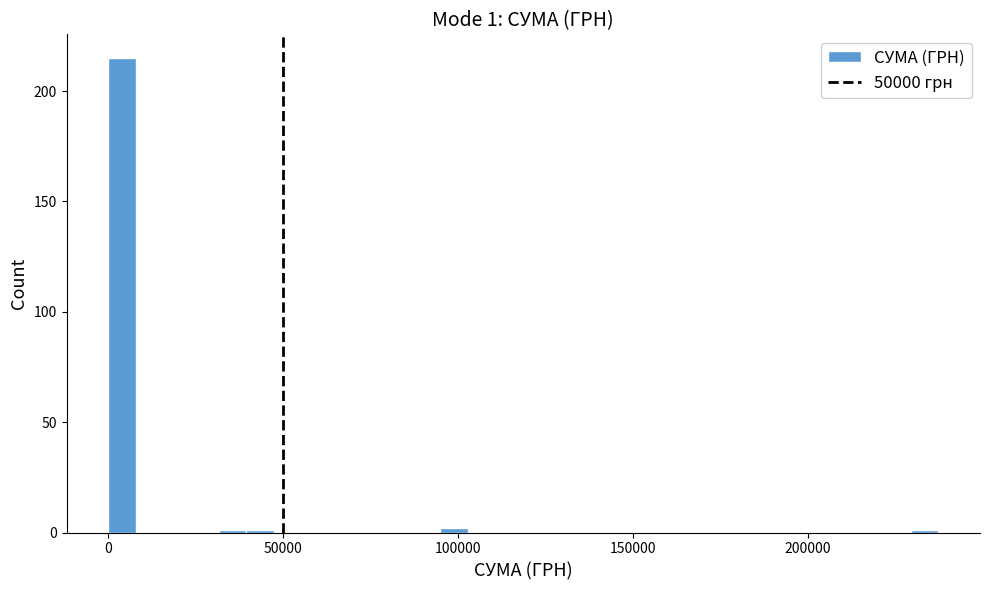

Around what value on the x-axis is the tallest bar? Give the approximate position of its centre, as read against the axis.

5000